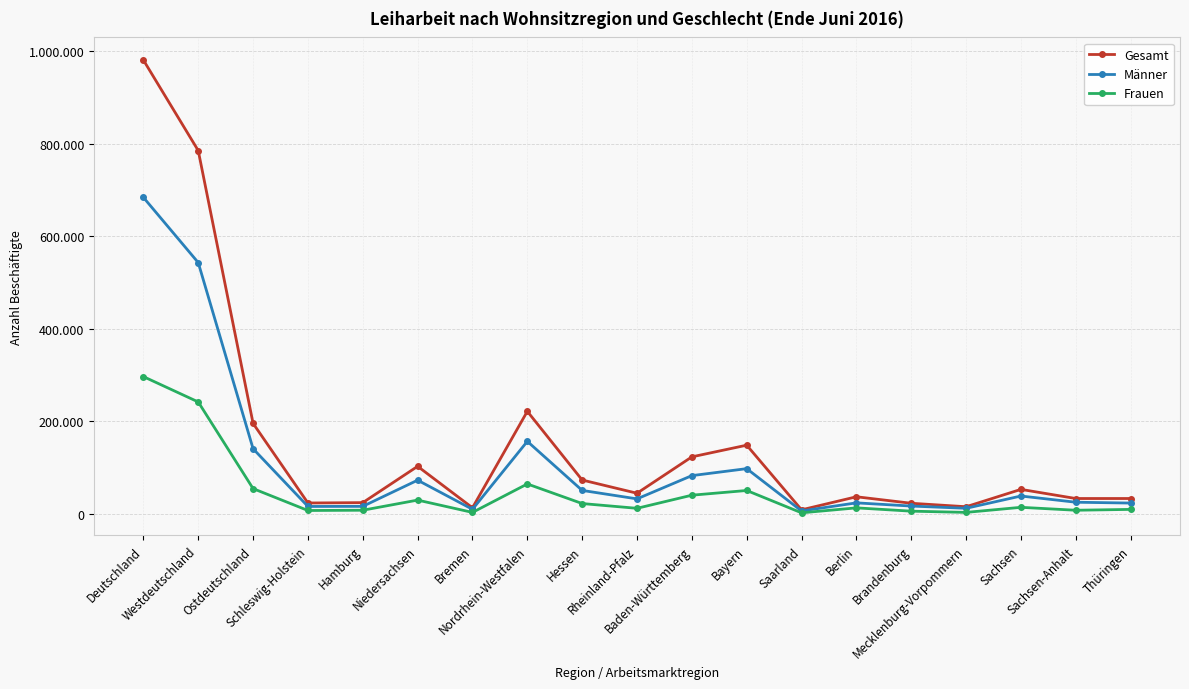

Does the chart have visible grid lines?

Yes